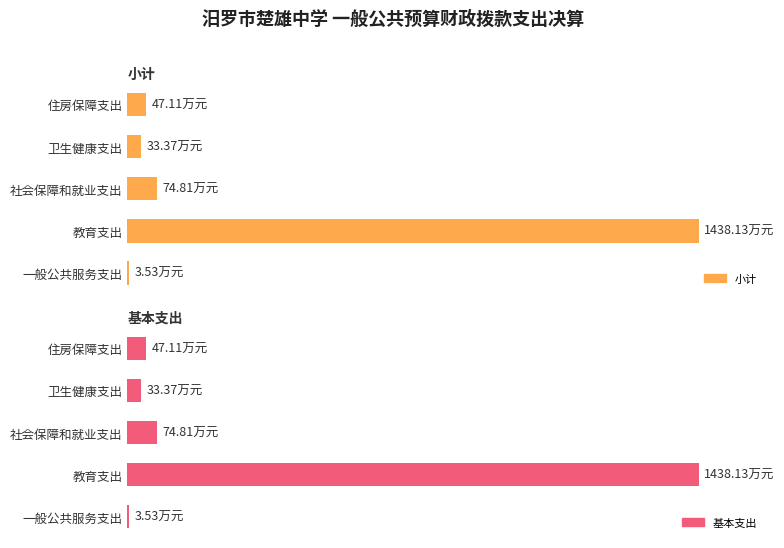

Reading right to left, list all the values displayed in this chart.

小计: 47.1	33.4	74.8	1438.1	3.5
基本支出: 47.1	33.4	74.8	1438.1	3.5